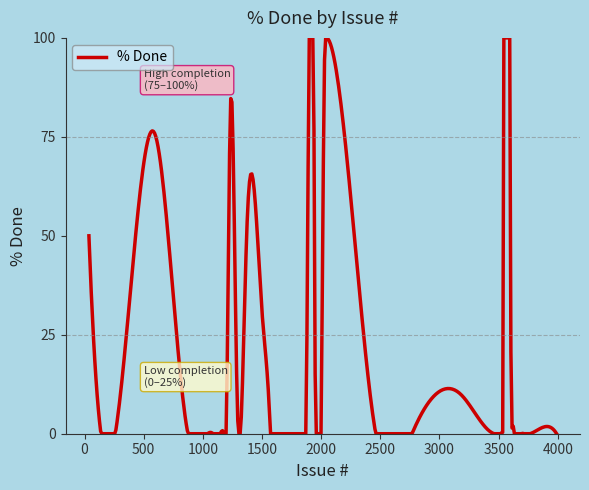

What is the difference between the maximum and minimum values?

100.0